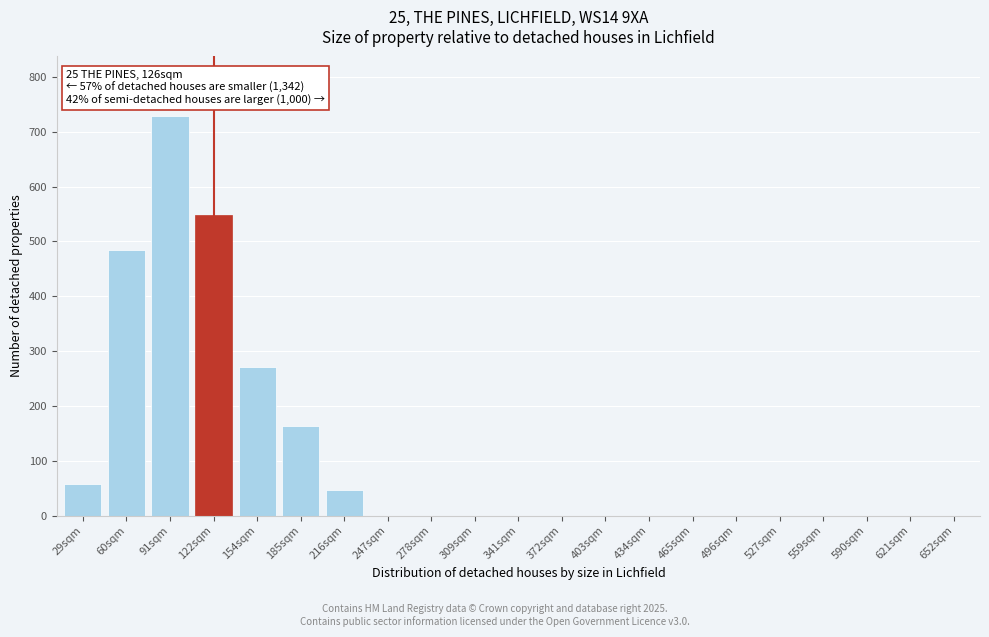

Reading left to right, extract all data points from this chart.

29sqm=57	60sqm=484	91sqm=728	122sqm=549	154sqm=271	185sqm=164	216sqm=46	247sqm=0	278sqm=0	309sqm=0	341sqm=0	372sqm=0	403sqm=0	434sqm=0	465sqm=0	496sqm=0	527sqm=0	559sqm=0	590sqm=0	621sqm=0	652sqm=0